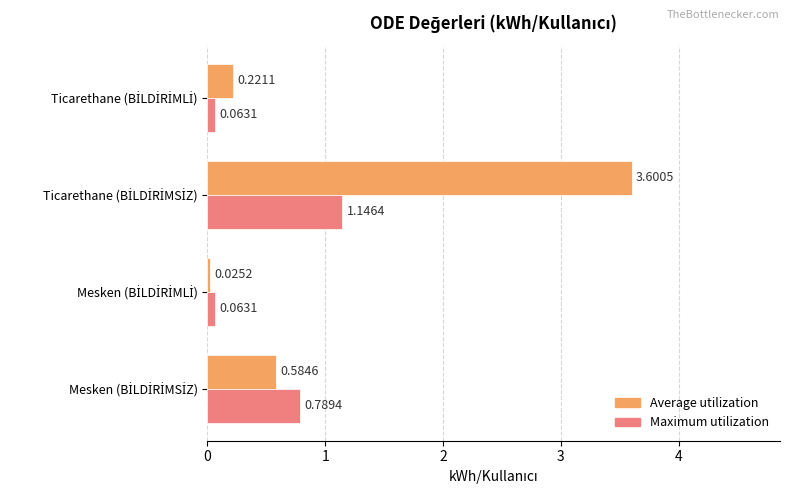

What is the difference between the second highest and minimum values in the Maximum utilization series?

0.7